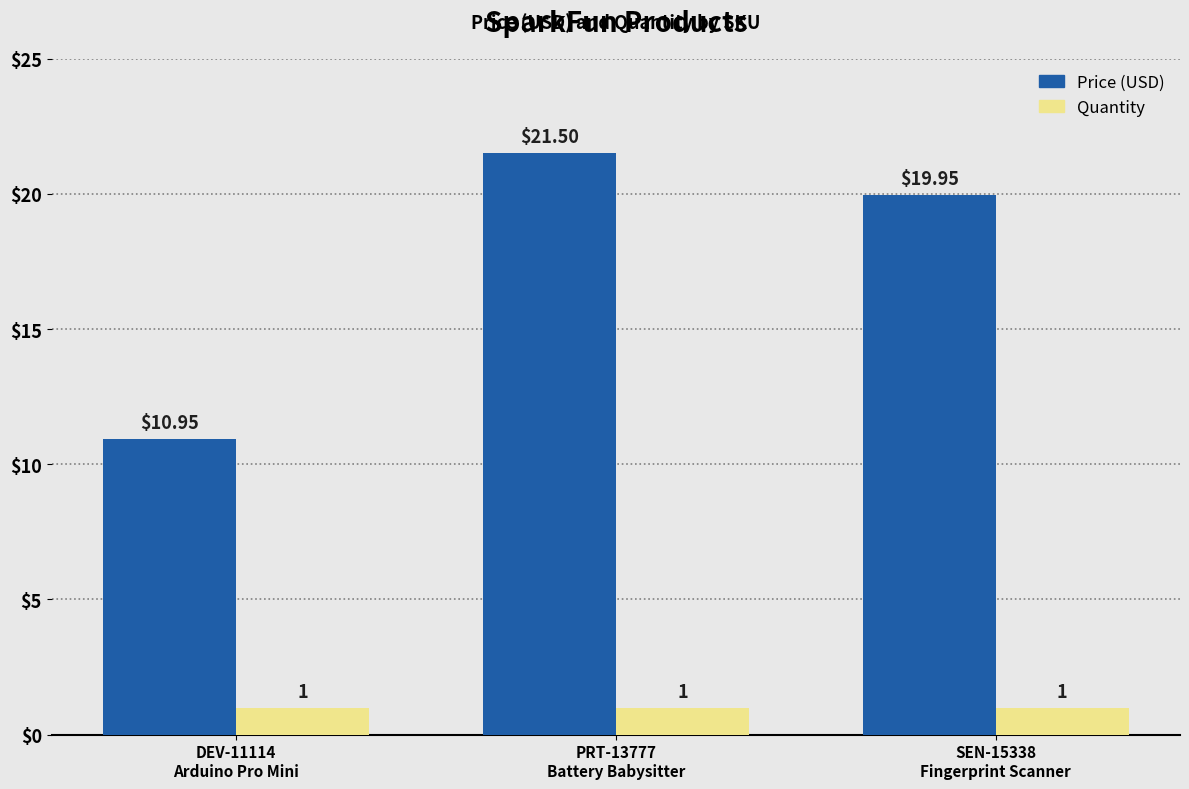

Which series has the widest spread of values?

Price (USD)